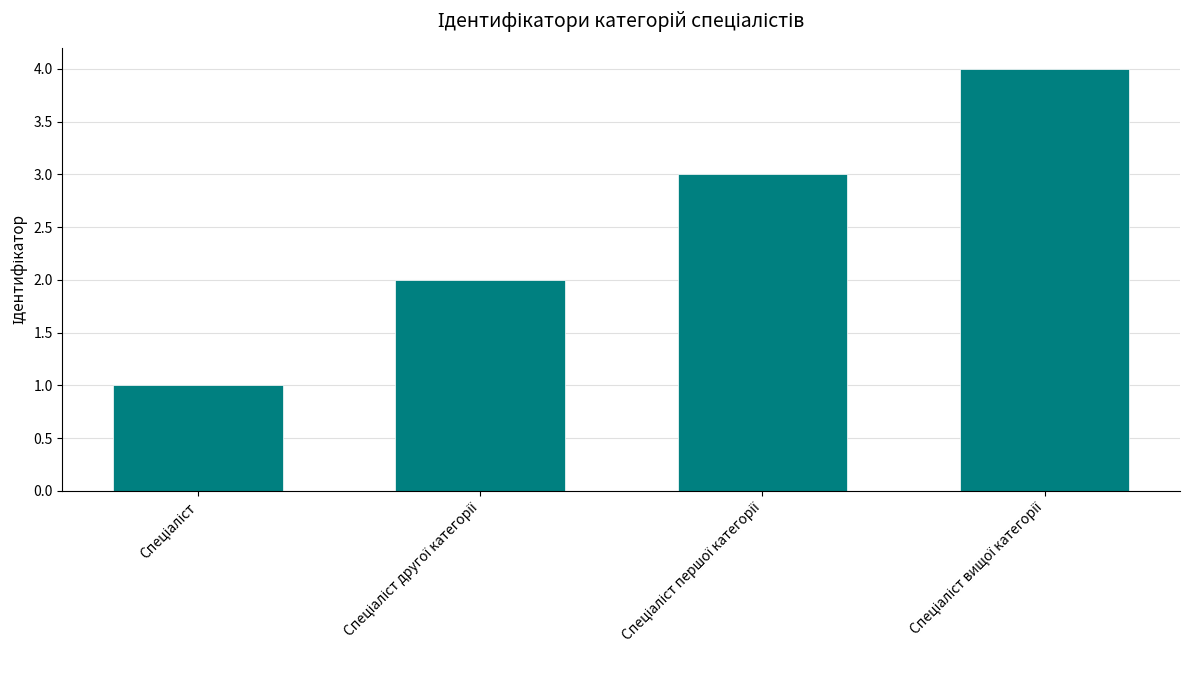

What is the sum of all values?

10